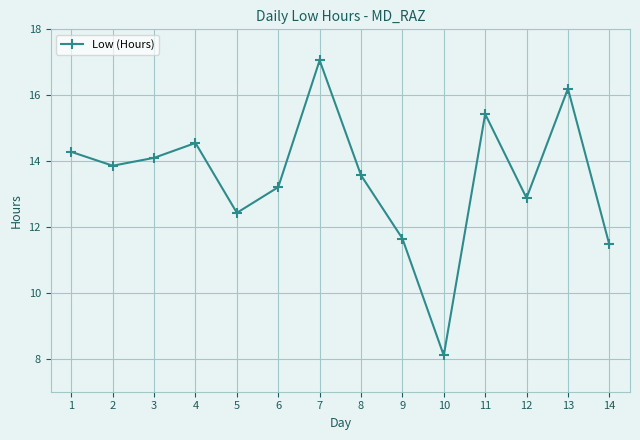

What is the change in value from 5 to 6?

+0.8